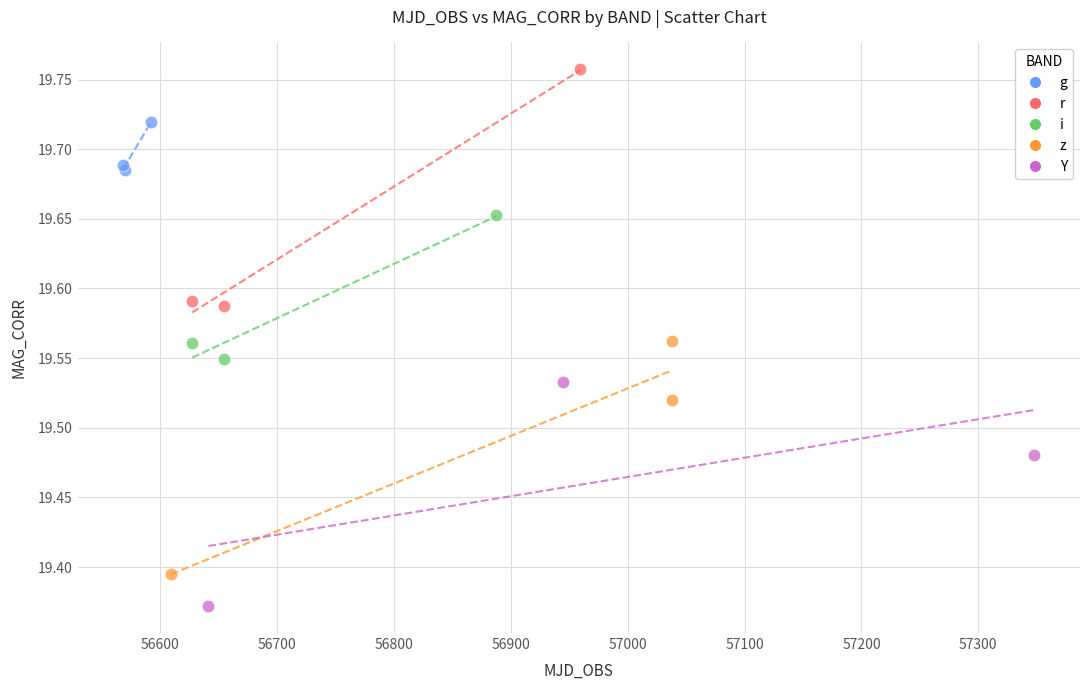

Which series reaches the maximum Y coordinate?

r